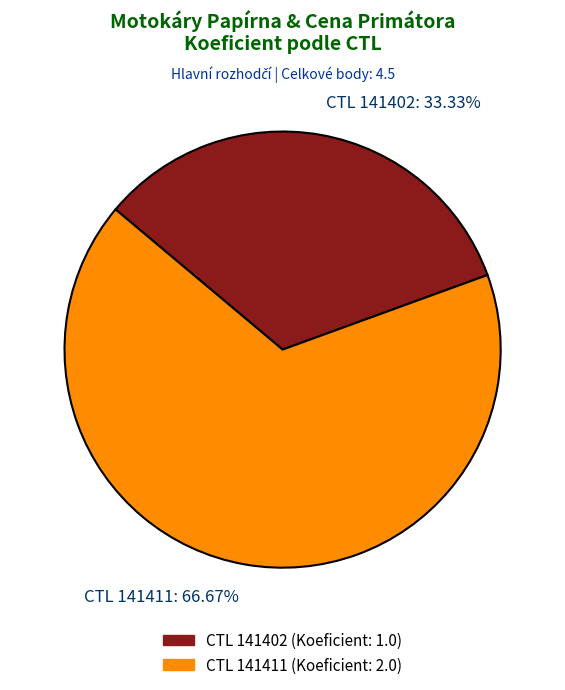

Which slice is the smallest?

CTL 141402